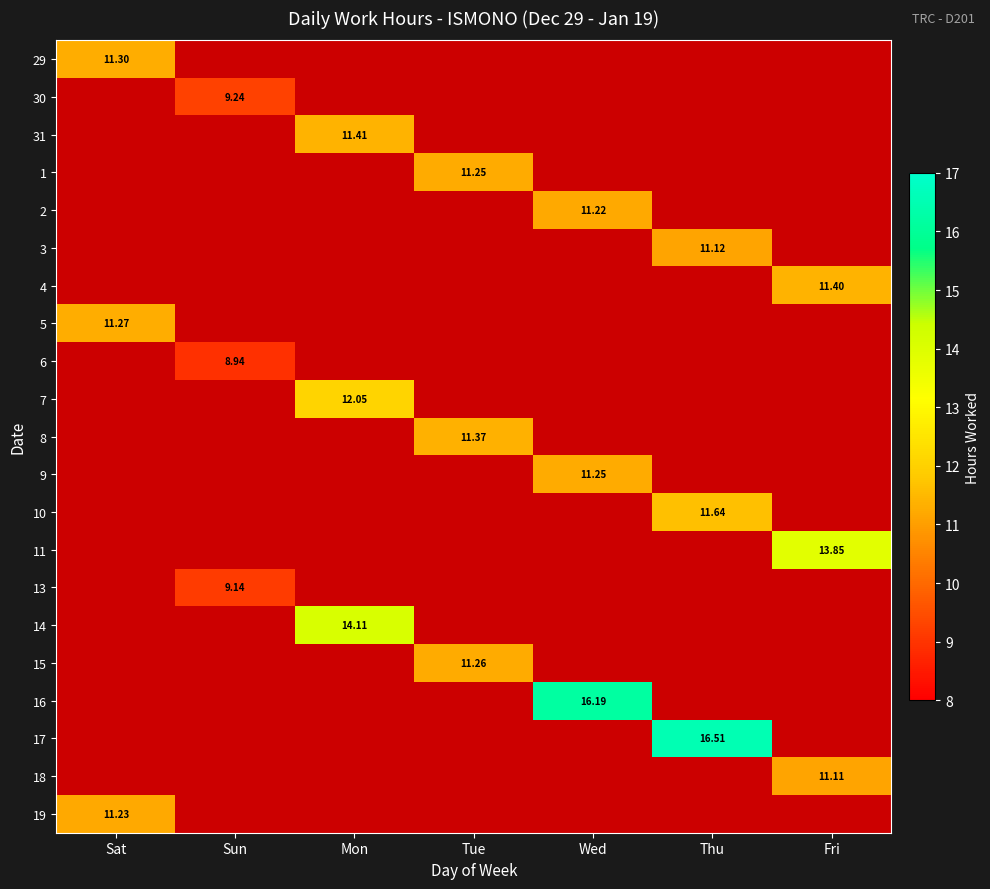

At which category does the chart reach its peak across all series?

Thu